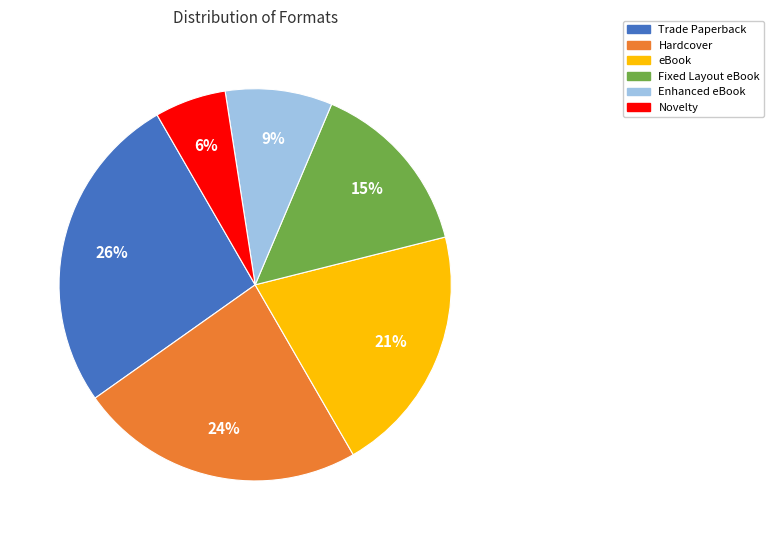

True or false: Hardcover accounts for 37% of the total.

False